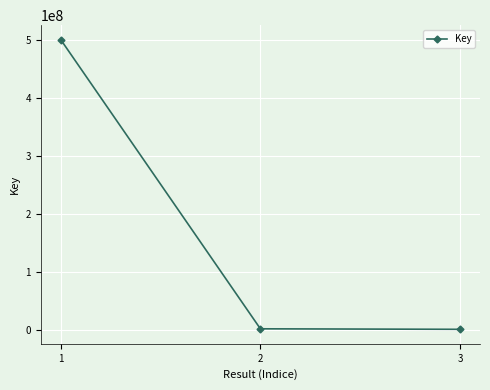

What is the sum of all values?

502926060